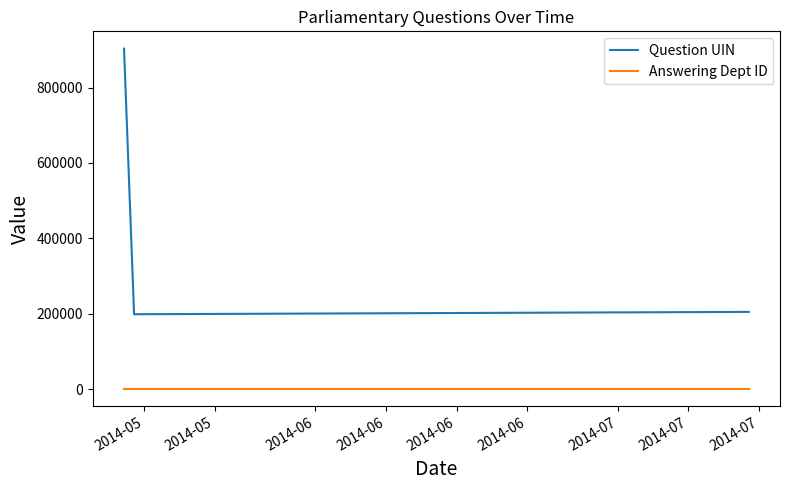

Which has a higher value, 2014-05 or 2014-06?

2014-05